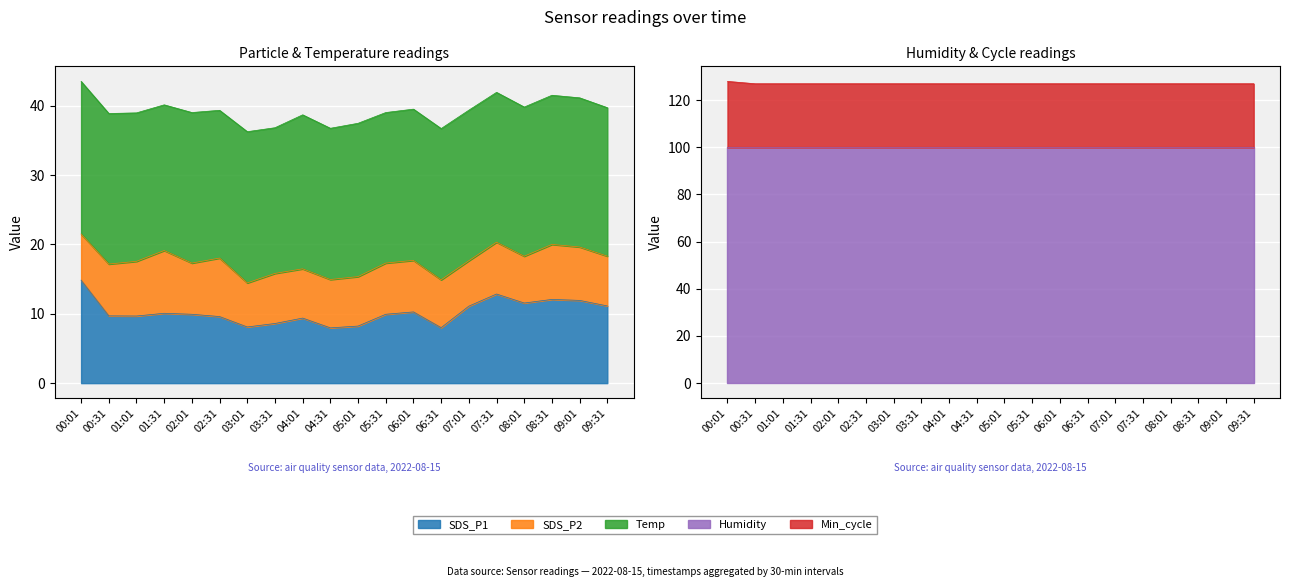

What is the highest value of the Humidity series?

99.9